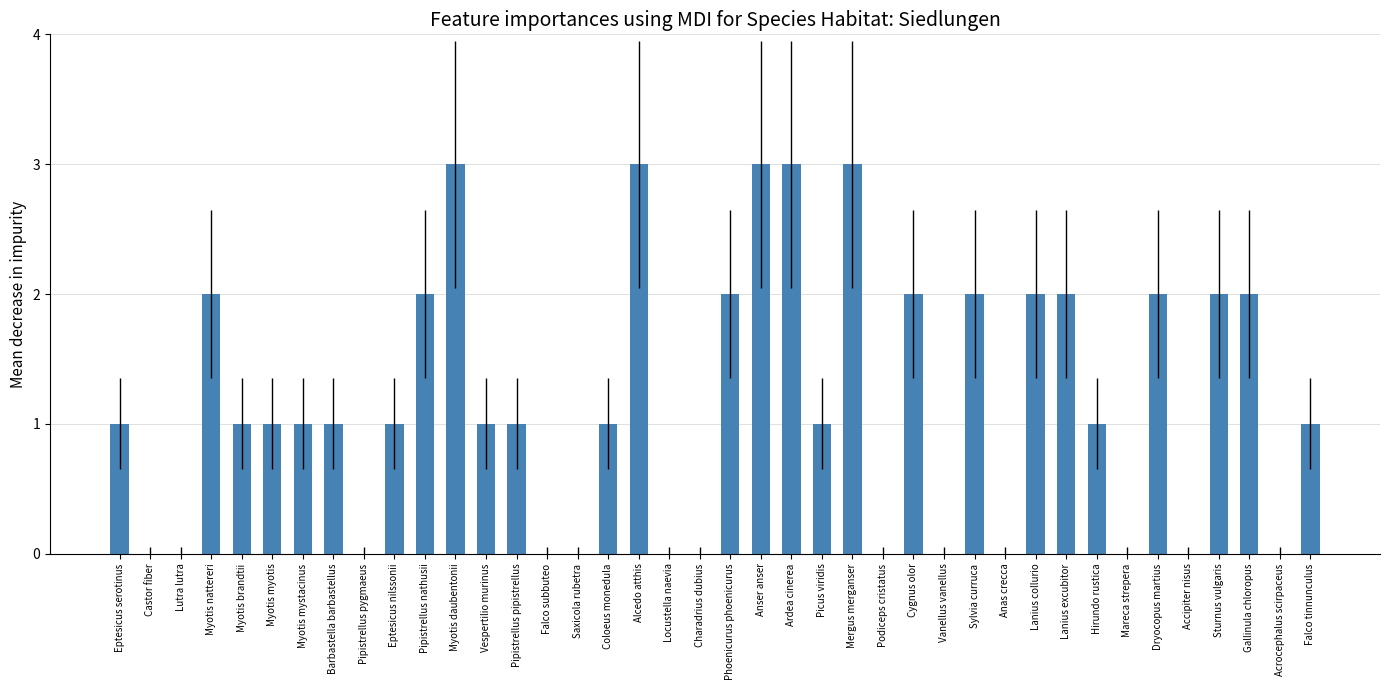

What is the change in value from Pipistrellus pygmaeus to Phoenicurus phoenicurus?

+2